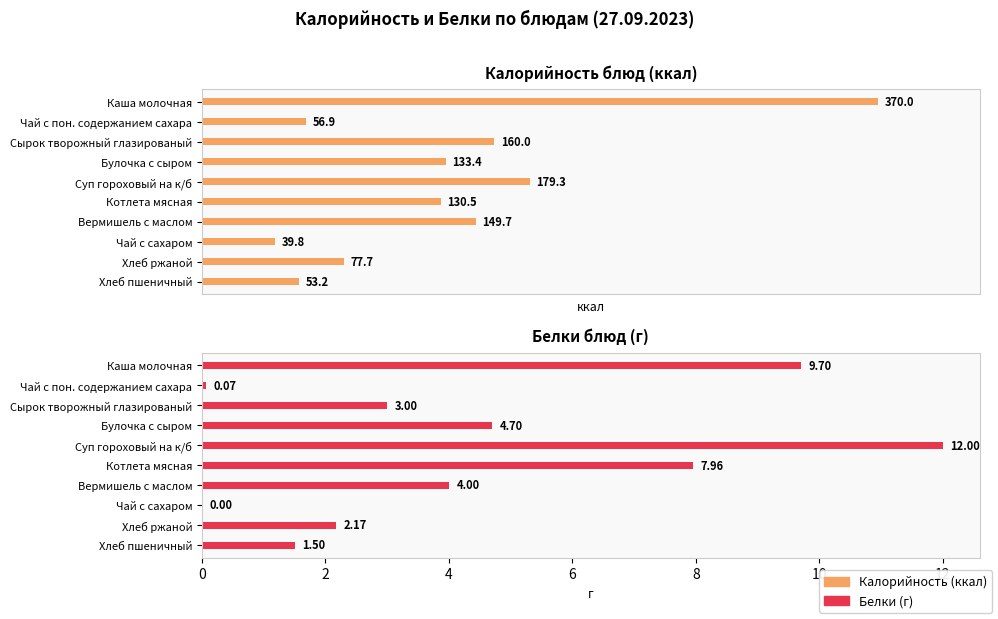

How many values in the Белки series are below 4?

5